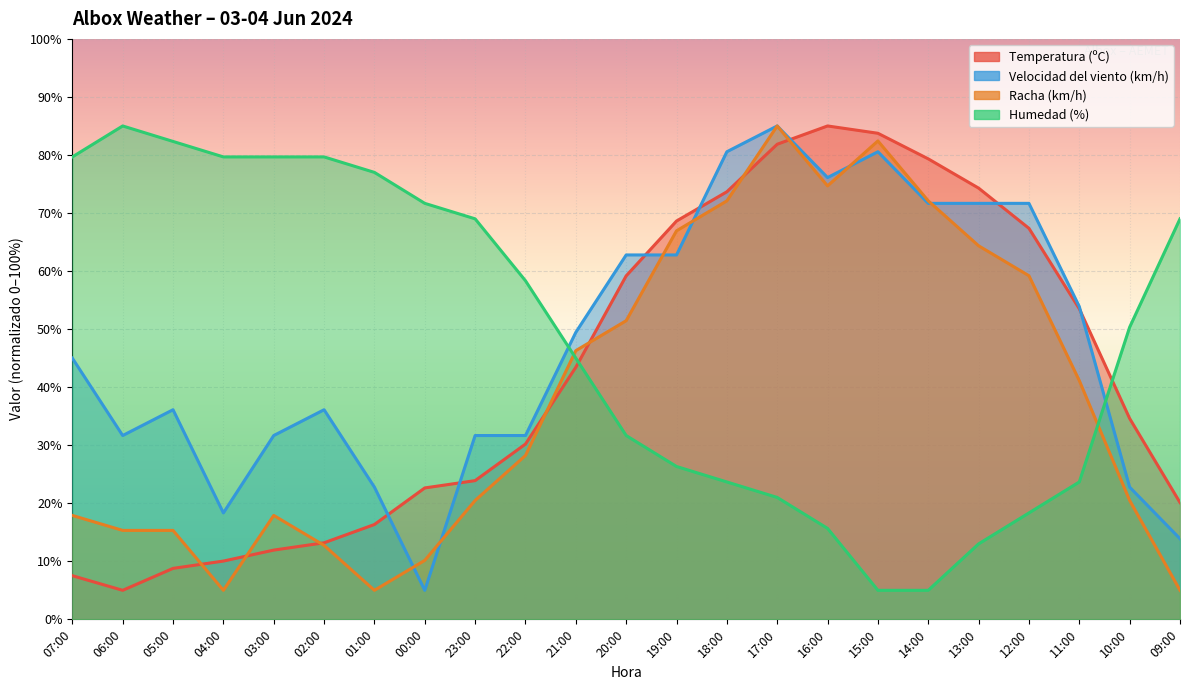

Which series has the largest range (max minus min)?

Temperatura (ºC)